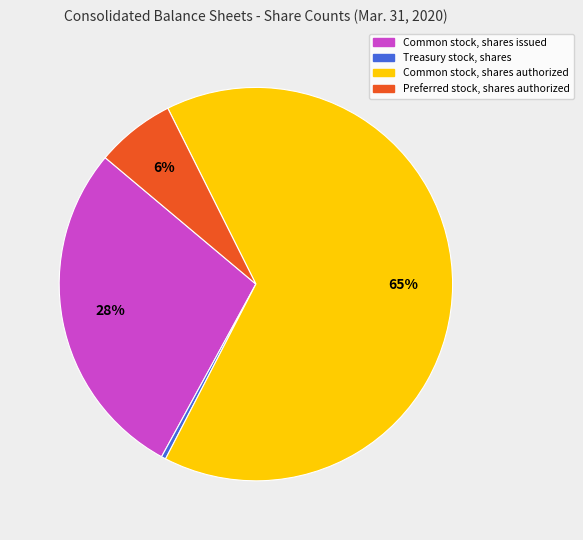

Count the number of slices in the pie.

4